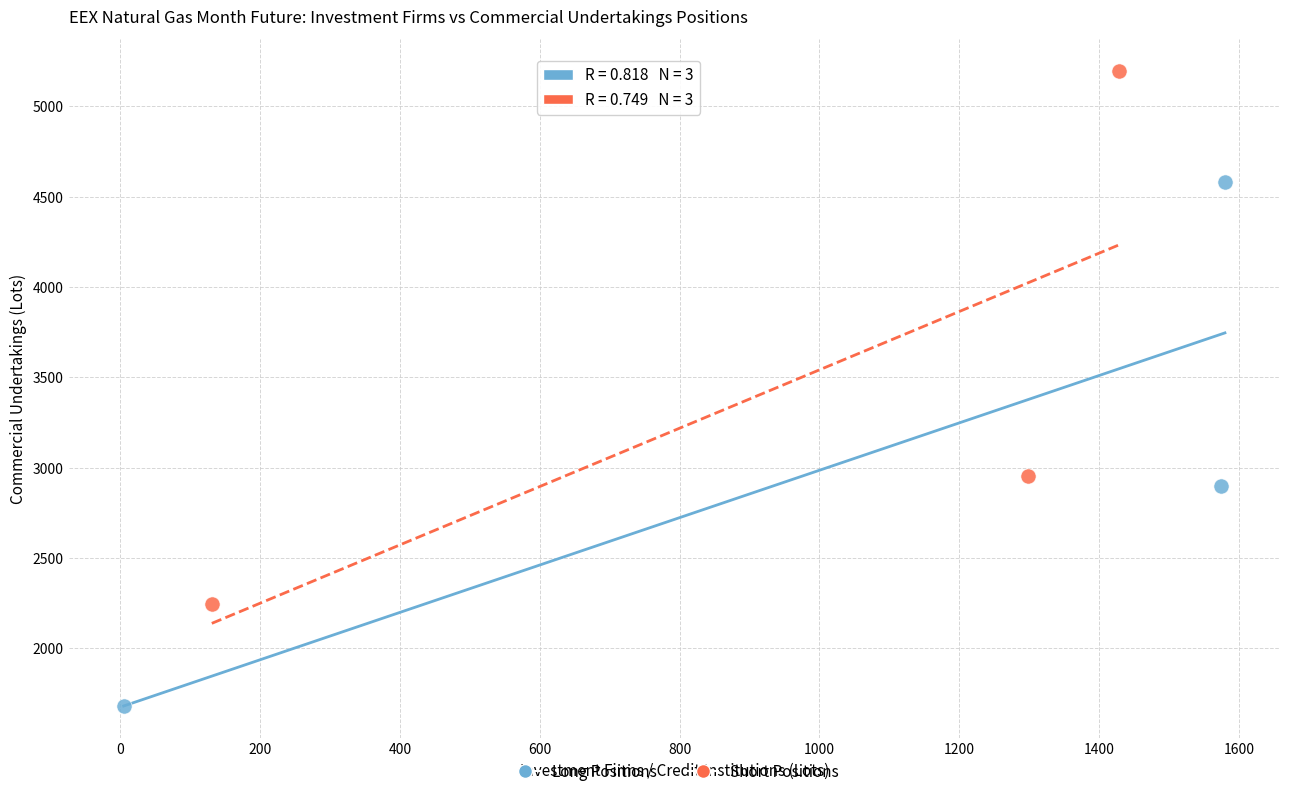

What are all the series names shown in the legend?

Long Positions, Short Positions